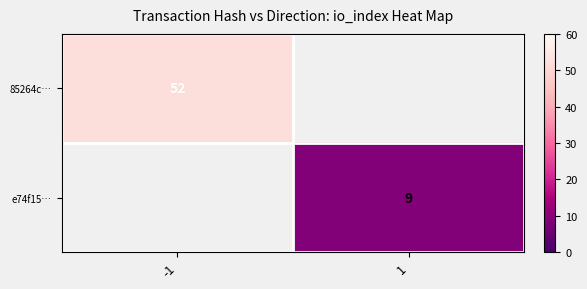

Is it true that 85264c… equals 52 at -1?

True